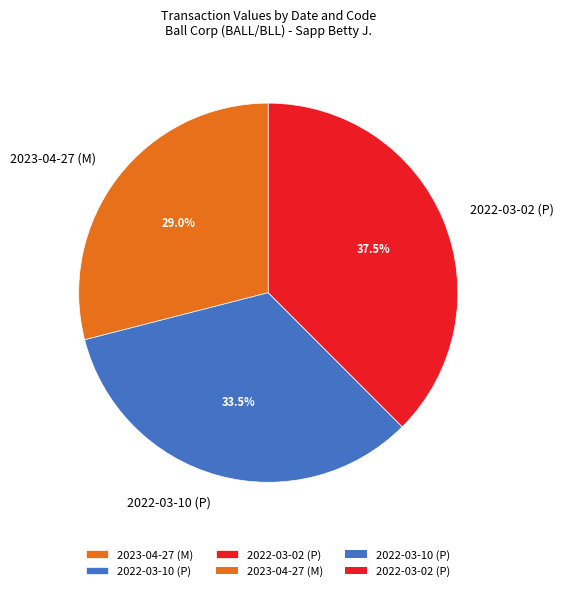

The 2023-04-27 (M) slice represents 29% of the pie. True or false?

True